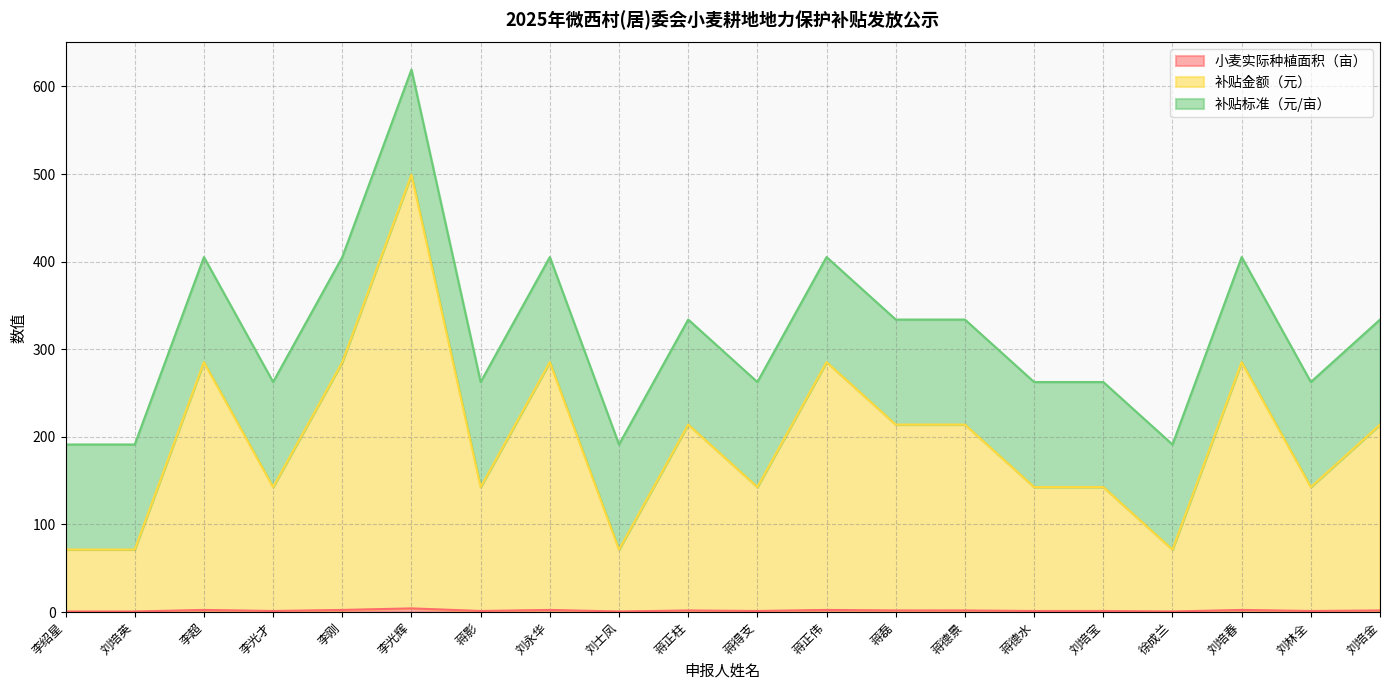

True or false: 补贴金额（元） has a value of 285.3 at 李超.

True